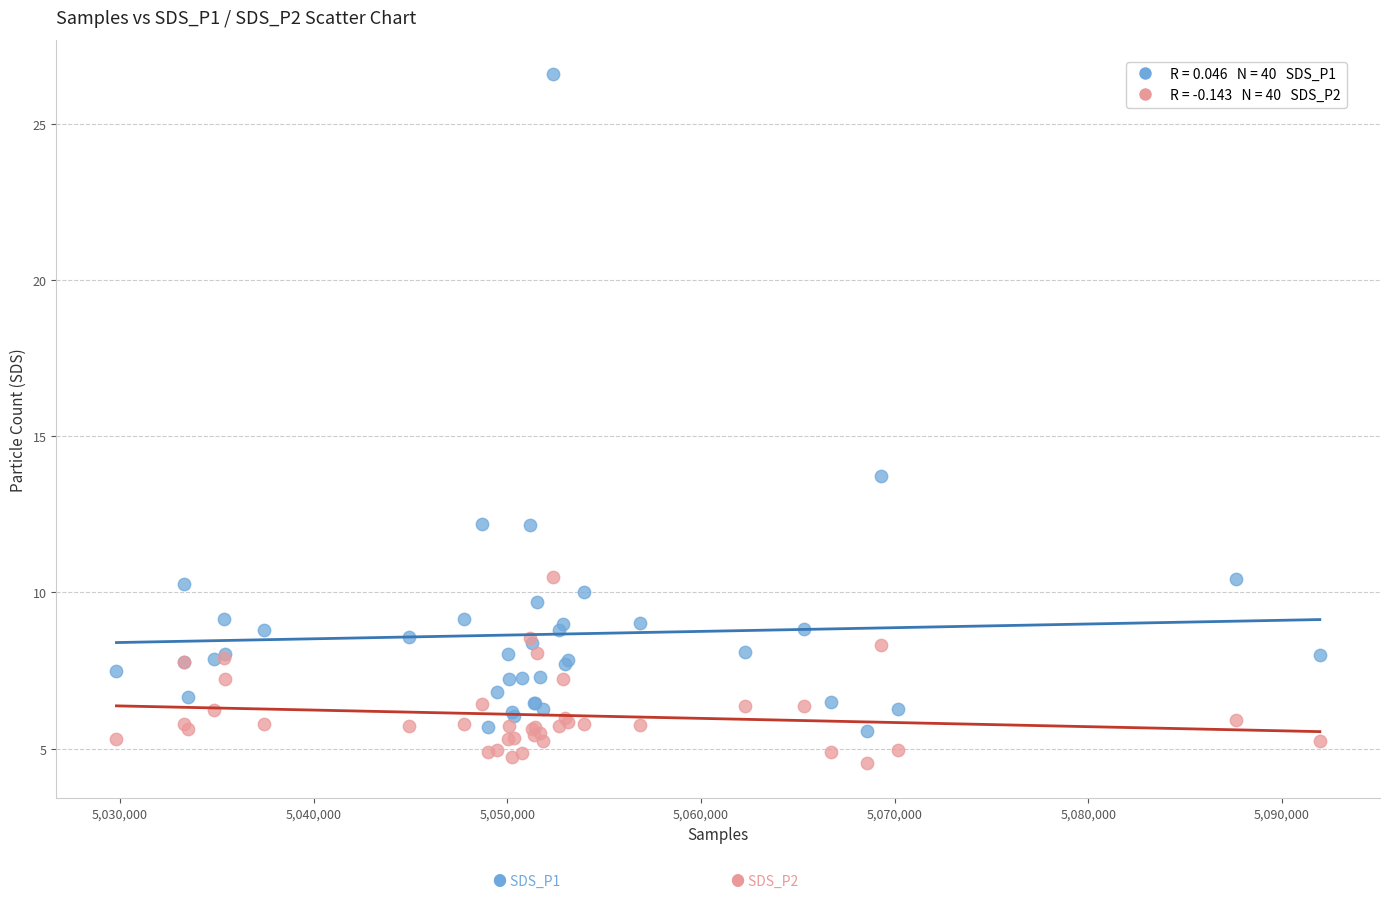

Across all series, what Y value is closest to 15?

13.7